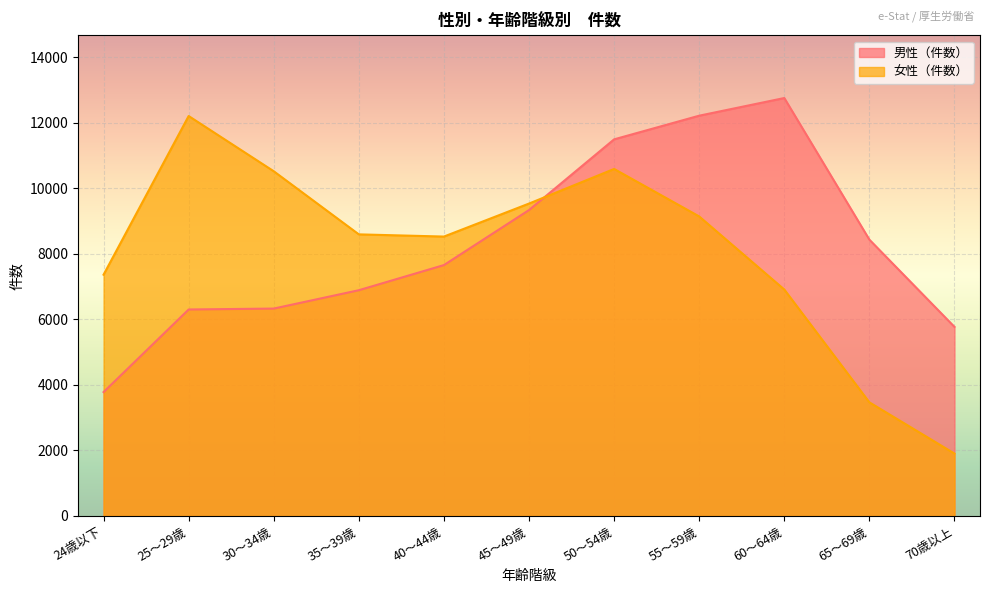

Which series ends up on top after the final intersection of 女性（件数） and 男性（件数）?

男性（件数）